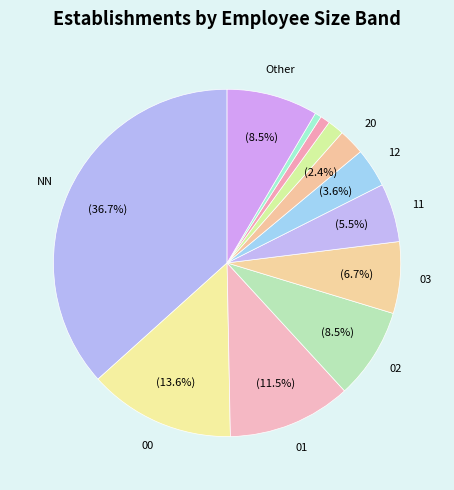

Rank the categories by value from lowest to highest.

31, 22, 21, 20, 12, 11, 03, 02, Other, 01, 00, NN